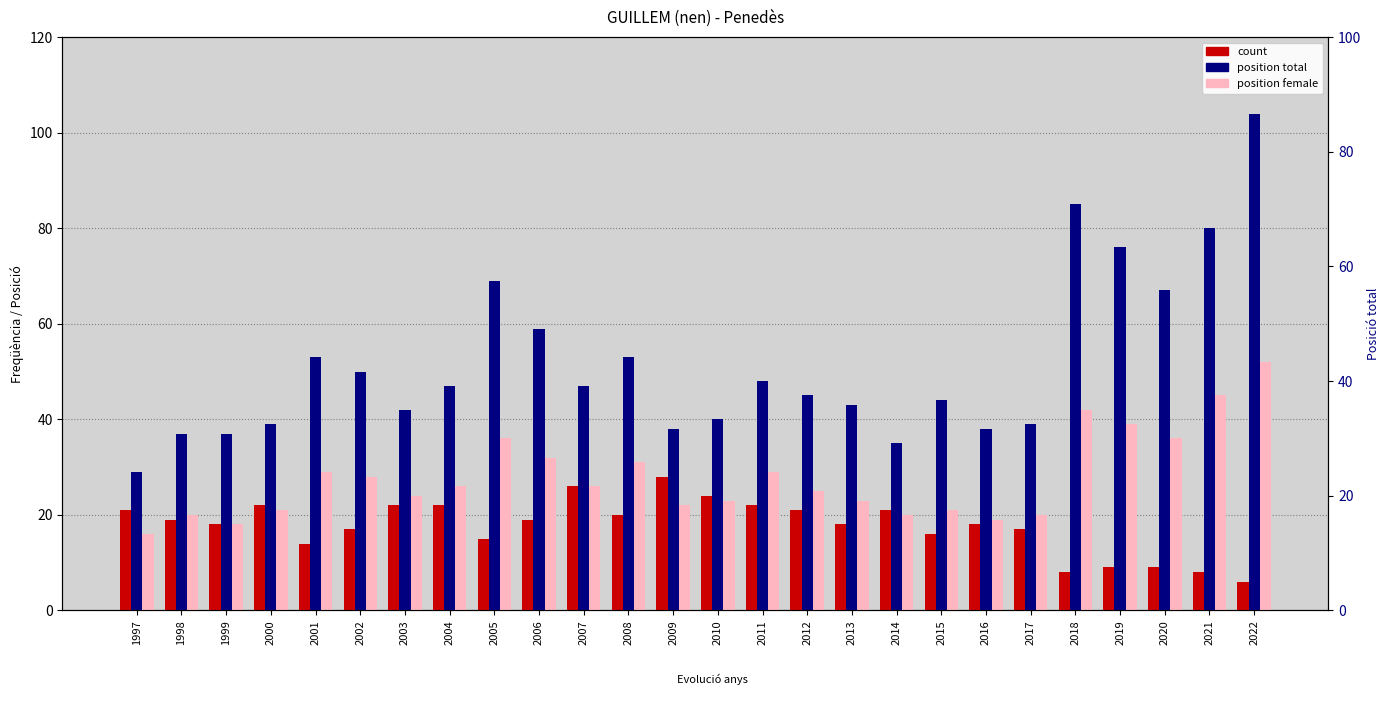

What is the minimum value shown in the chart?

6